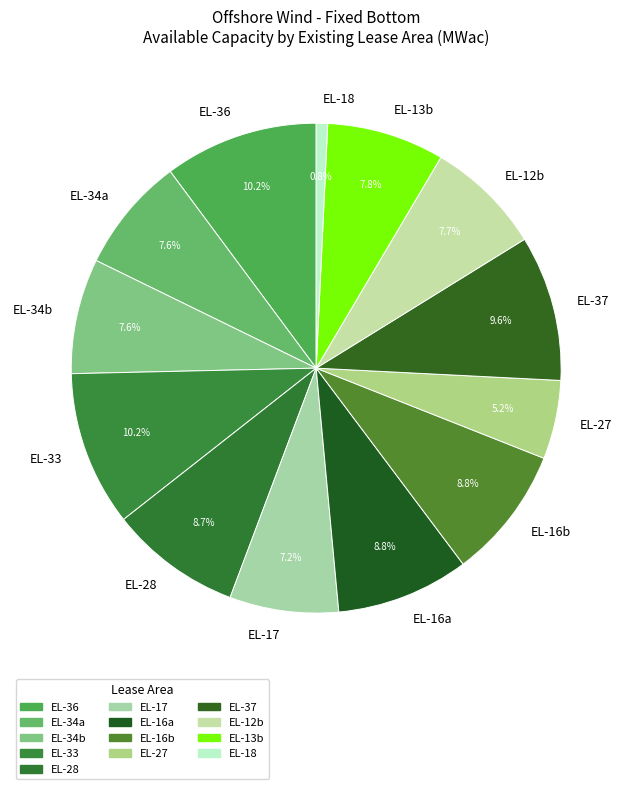

Is the sum of EL-12b and EL-16a greater than half?

No